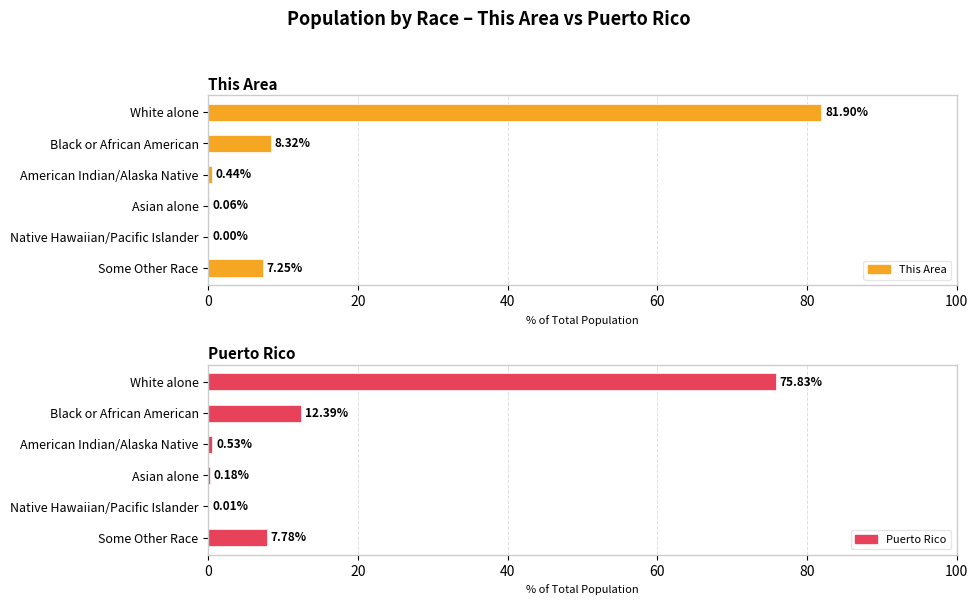

Is the value of This Area at 100 greater than the value of Puerto Rico at 20?

No